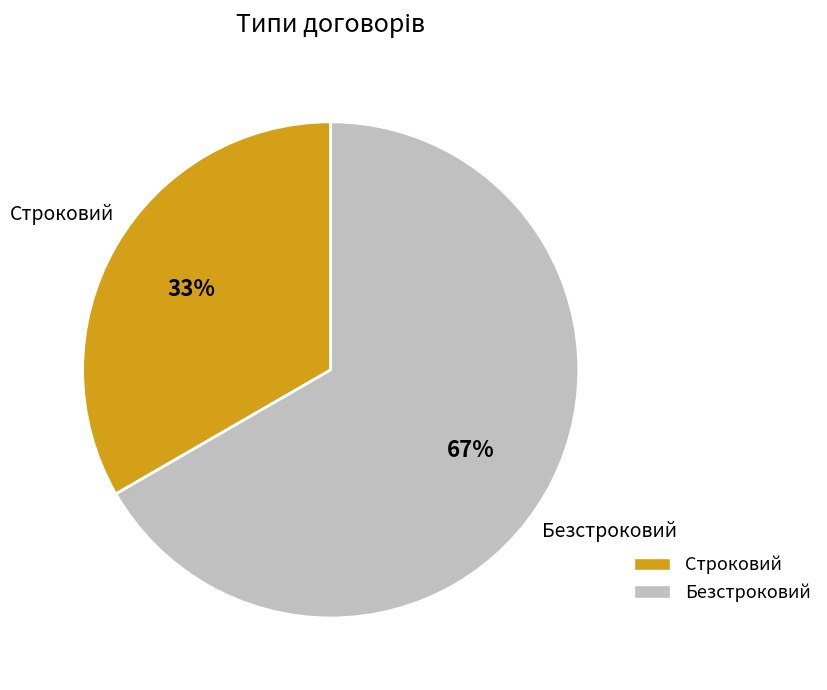

Is it true that Безстроковий is 55% of the pie?

False